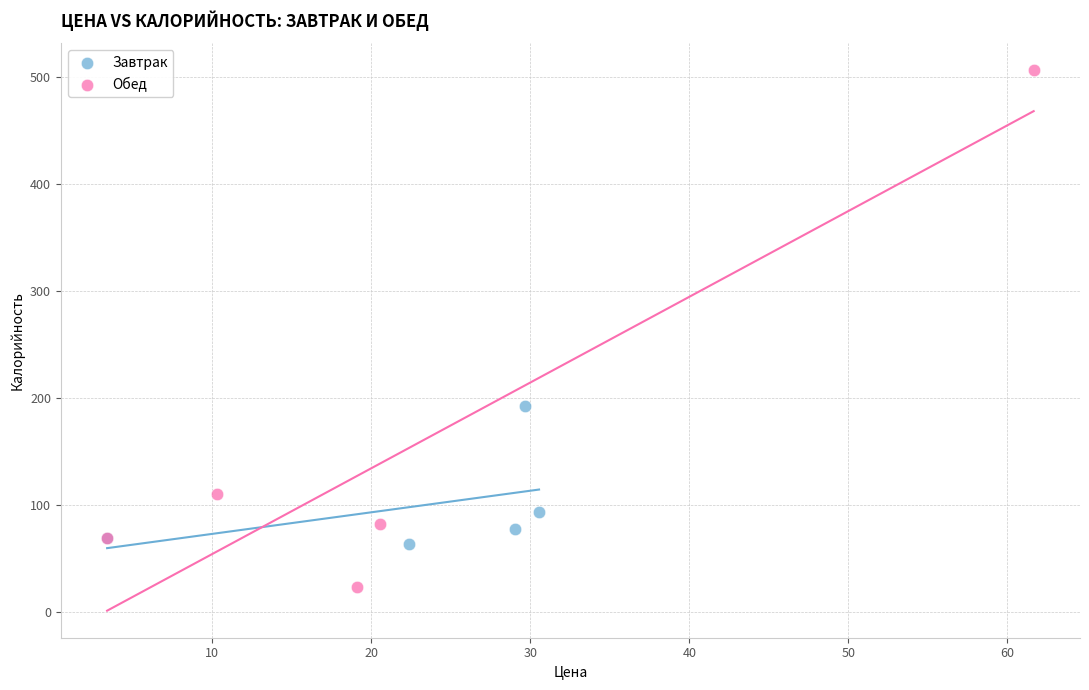

Which series reaches the minimum Y coordinate?

Обед